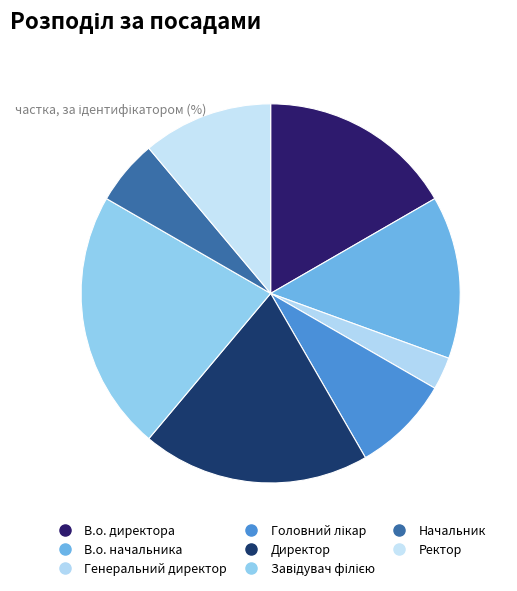

What is the ratio of the value at Директор to the value at Ректор?

1.8